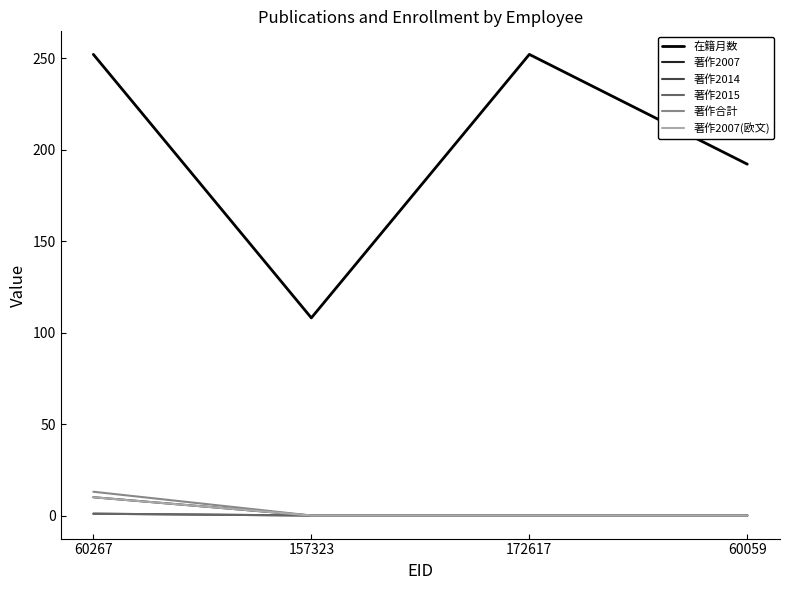

What is the label of the 2nd point from the right?

172617